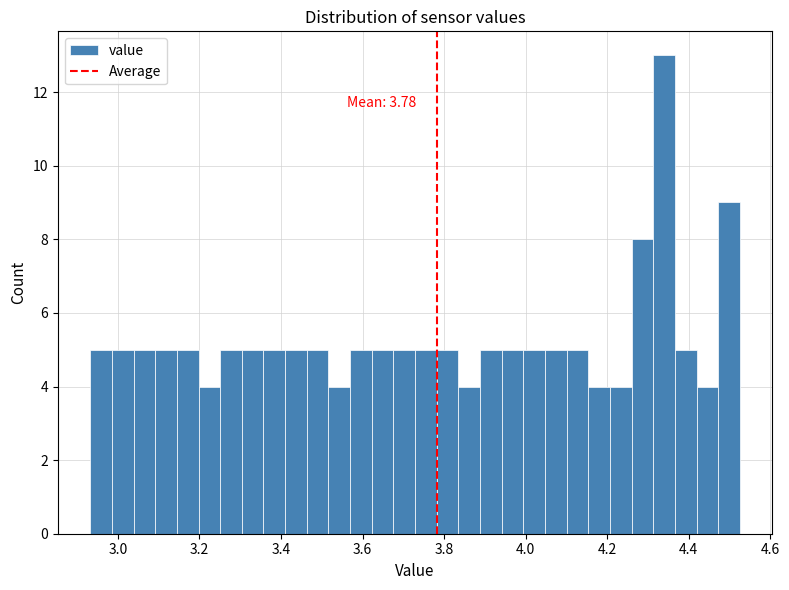

Read against the x-axis, roughly where is the centre of the tallest bar?

4.34